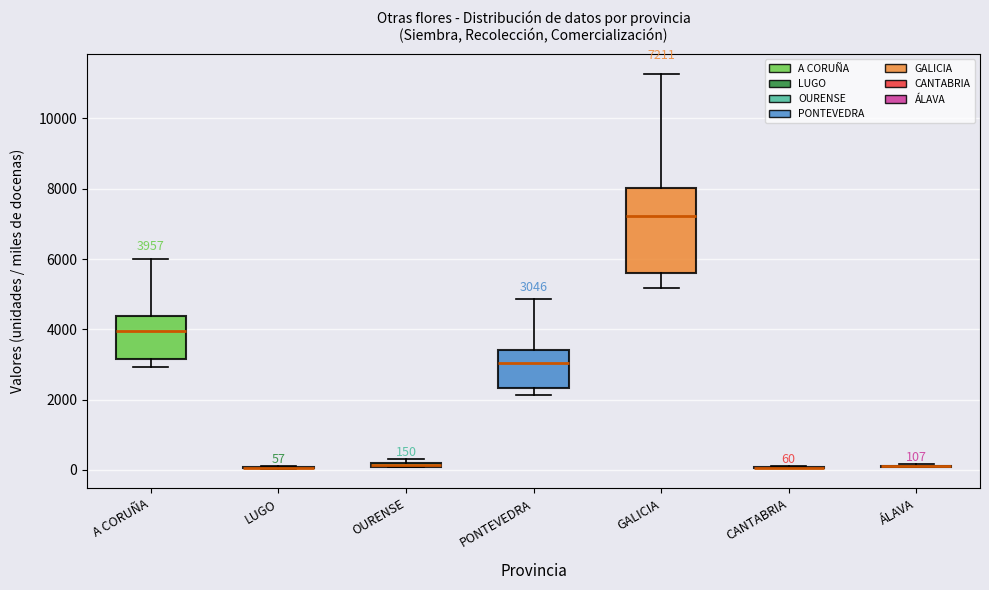

Which box is the tallest, from its lower edge to its upper edge?

GALICIA